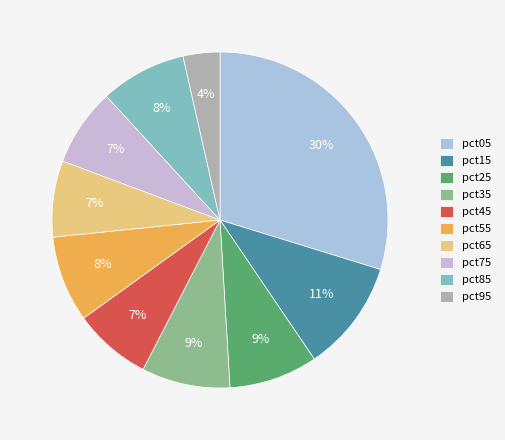

How many segments does this pie chart have?

10